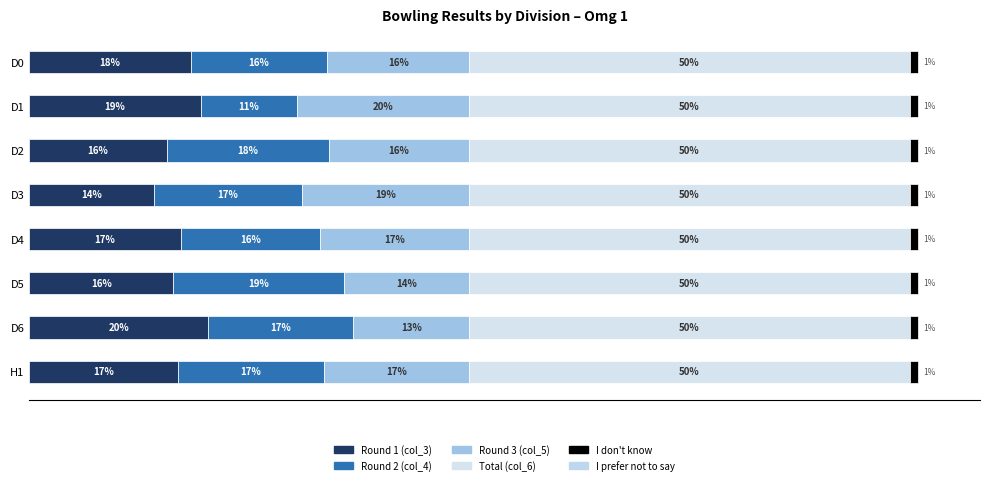

Which has a higher value, D1 or D0?

D1